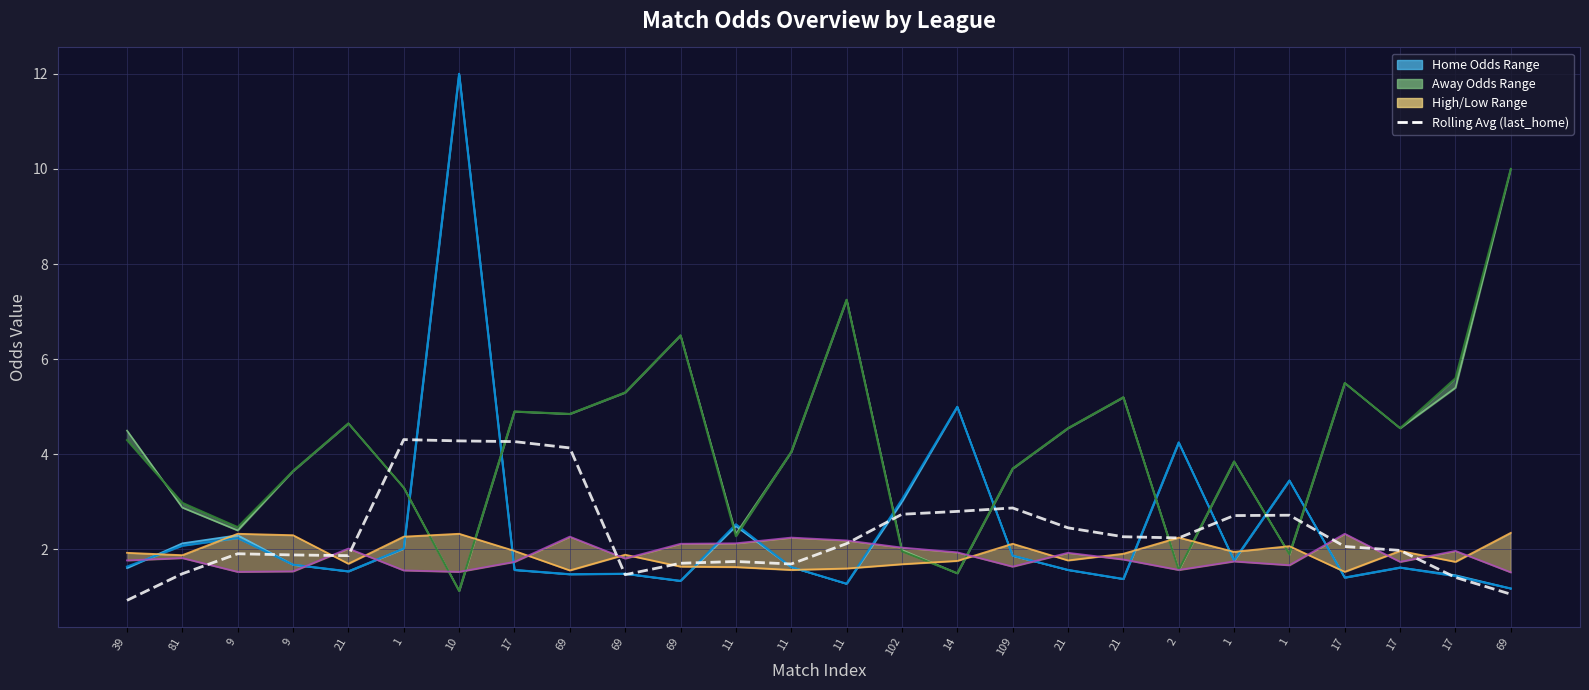

Reading left to right, list all the values displayed in this chart.

first_home: 39=1.6	81=2.1	9=2.3	9=1.7	21=1.5	1=2.0	10=12.0	17=1.6	69=1.5	69=1.5	69=1.3	11=2.5	11=1.6	11=1.3	102=3.0	14=5.0	109=1.9	21=1.6	21=1.4	2=4.2	1=1.8	1=3.5	17=1.4	17=1.6	17=1.5	69=1.2
last_home: 39=1.6	81=2.1	9=2.2	9=1.7	21=1.5	1=2.0	10=12.0	17=1.6	69=1.5	69=1.5	69=1.3	11=2.5	11=1.6	11=1.3	102=3.0	14=5.0	109=1.9	21=1.6	21=1.4	2=4.2	1=1.8	1=3.5	17=1.4	17=1.6	17=1.4	69=1.2
first_away: 39=4.5	81=2.9	9=2.4	9=3.6	21=4.7	1=3.3	10=1.1	17=4.9	69=4.8	69=5.3	69=6.5	11=2.3	11=4.0	11=7.2	102=2.0	14=1.5	109=3.7	21=4.5	21=5.2	2=1.6	1=3.9	1=1.9	17=5.5	17=4.5	17=5.4	69=10.0
last_away: 39=4.3	81=3.0	9=2.5	9=3.6	21=4.7	1=3.3	10=1.1	17=4.9	69=4.8	69=5.3	69=6.5	11=2.3	11=4.0	11=7.2	102=2.0	14=1.5	109=3.7	21=4.5	21=5.2	2=1.6	1=3.9	1=1.9	17=5.5	17=4.5	17=5.6	69=10.0
last_high: 39=1.9	81=1.9	9=2.3	9=2.3	21=1.7	1=2.3	10=2.3	17=2.0	69=1.6	69=1.9	69=1.6	11=1.6	11=1.6	11=1.6	102=1.7	14=1.8	109=2.1	21=1.8	21=1.9	2=2.2	1=1.9	1=2.1	17=1.5	17=2.0	17=1.7	69=2.4
last_low: 39=1.8	81=1.8	9=1.5	9=1.5	21=2.0	1=1.6	10=1.5	17=1.7	69=2.3	69=1.8	69=2.1	11=2.1	11=2.2	11=2.2	102=2.0	14=1.9	109=1.6	21=1.9	21=1.8	2=1.6	1=1.8	1=1.7	17=2.3	17=1.7	17=2.0	69=1.5